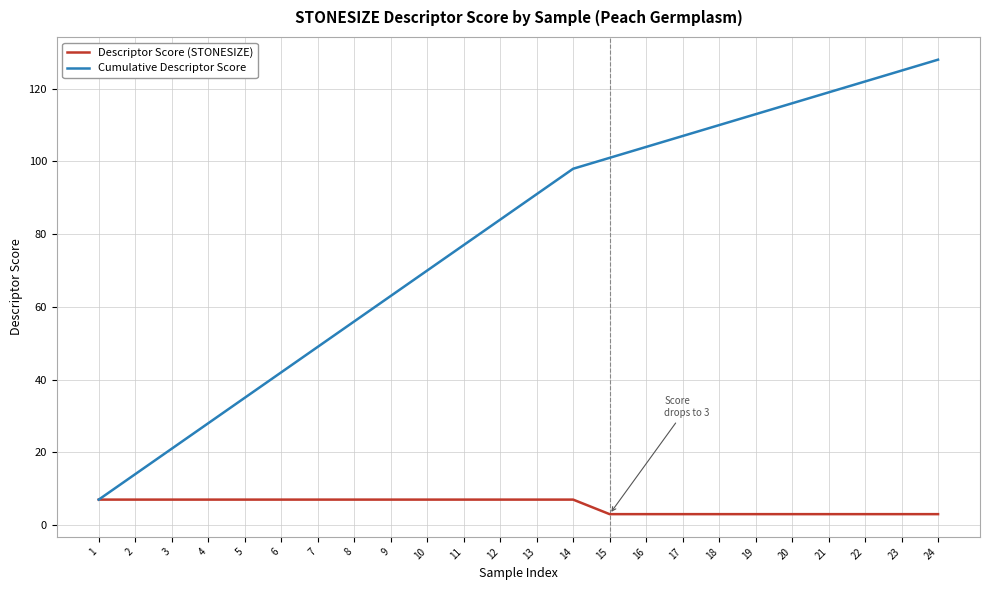

How many lines are shown in the chart?

2